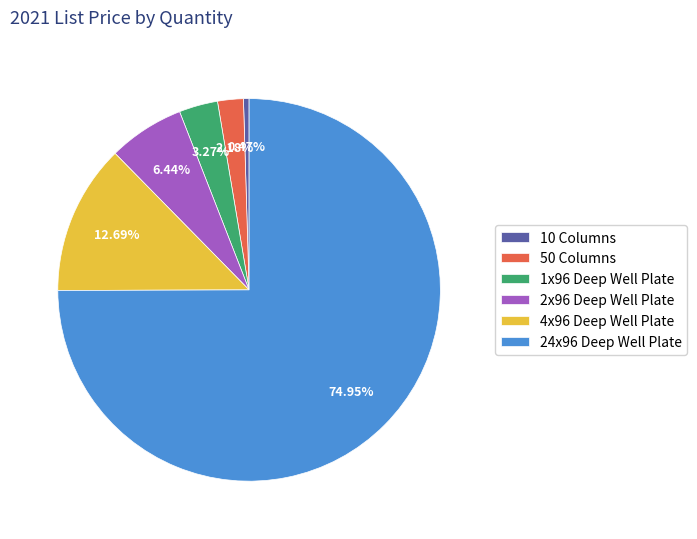

Do 1x96 Deep Well Plate and 4x96 Deep Well Plate together represent more than half of the pie?

No